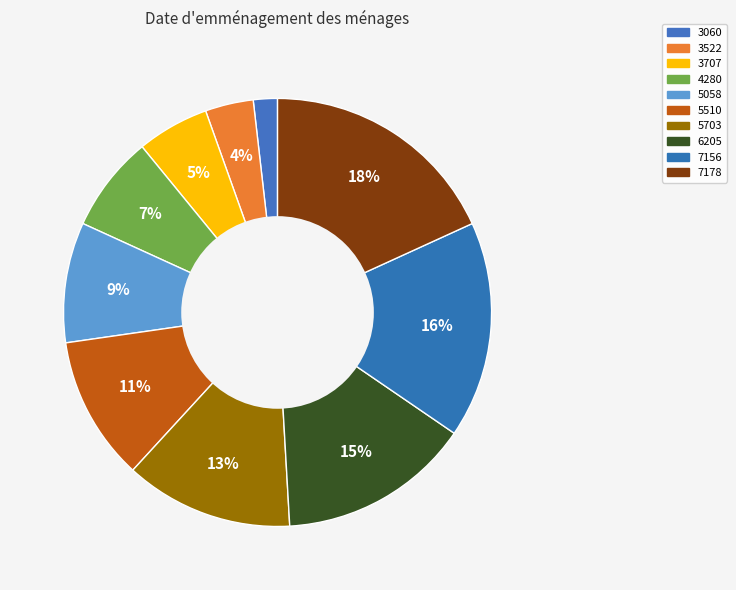

How many segments does this pie chart have?

10